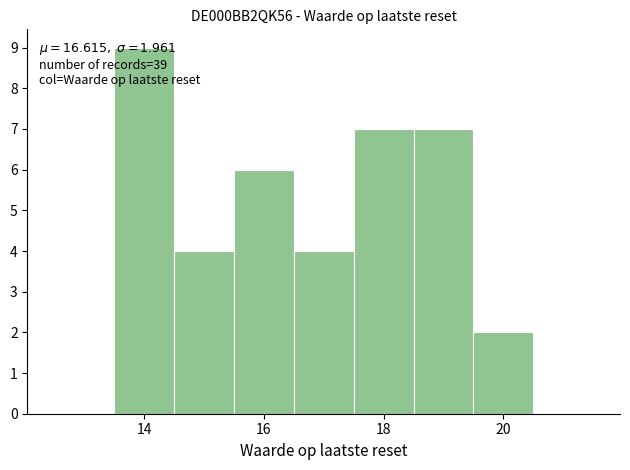

Which range on the x-axis has the tallest bar?

13.5 to 14.5